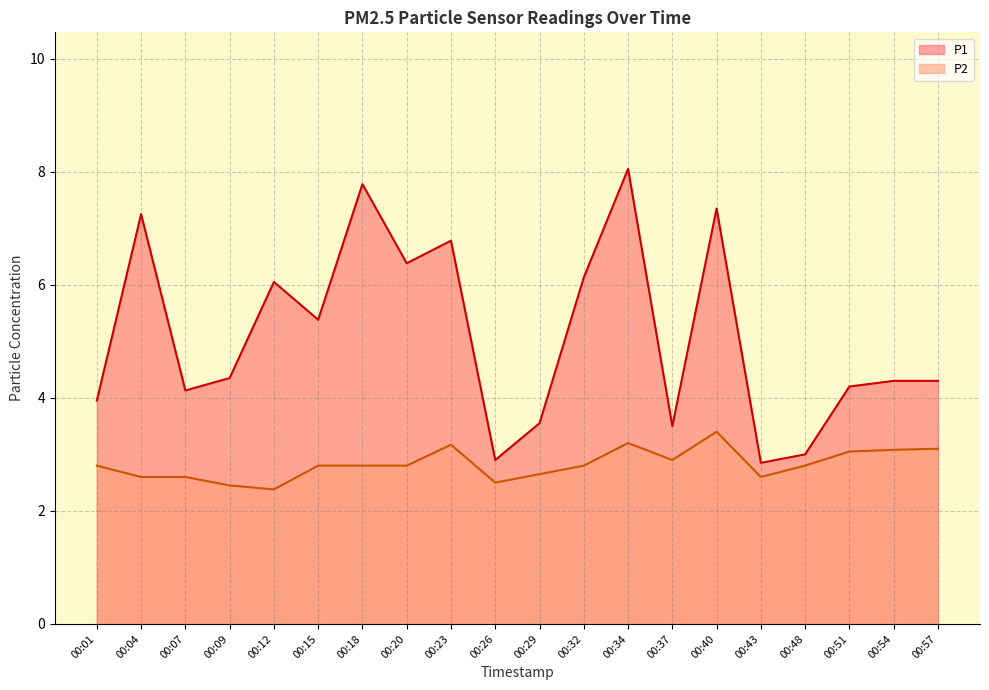

What is the difference between the maximum and minimum values in the P2 series?

1.0